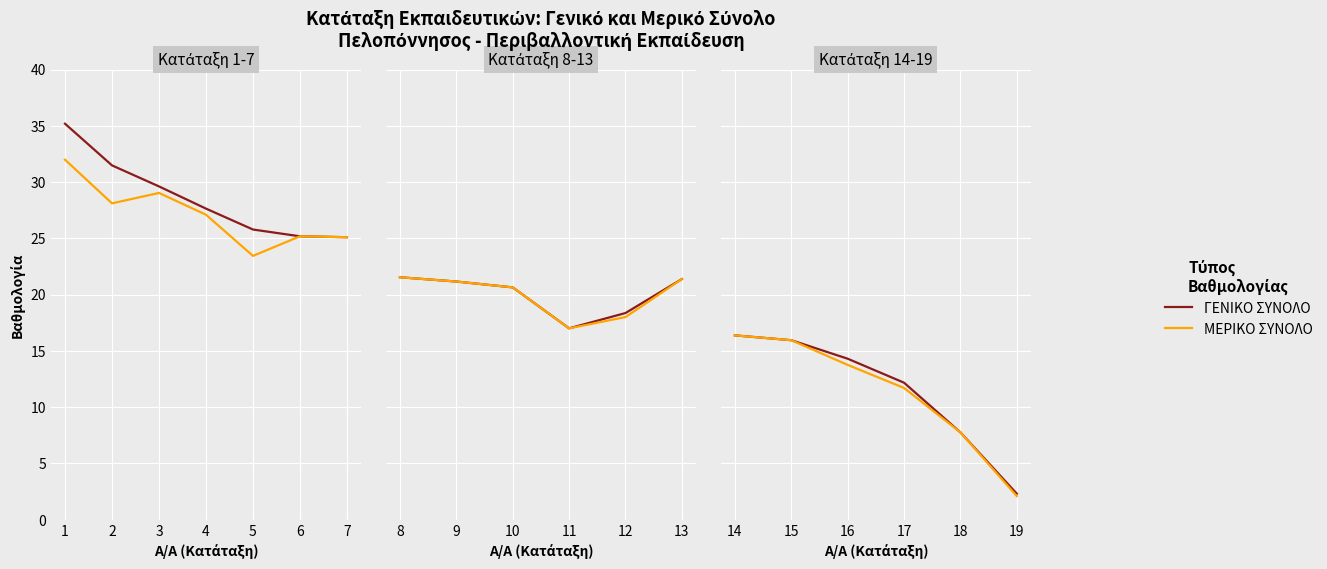

Which has a higher value, 18 or 16?

16